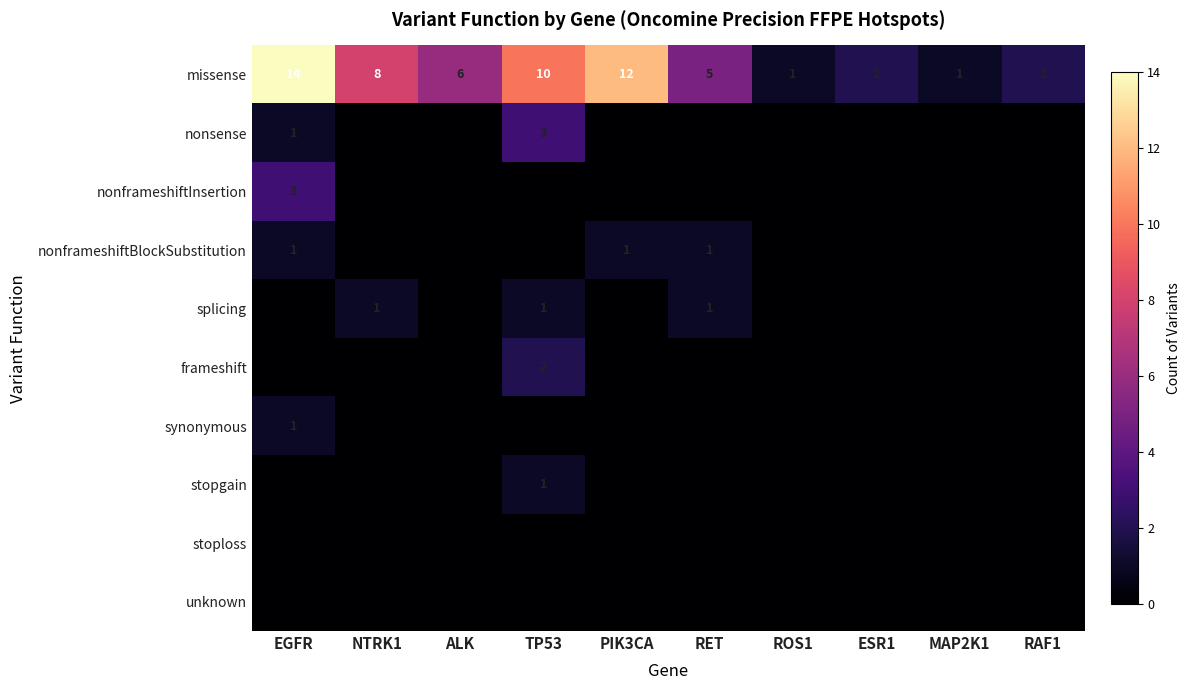

At how many categories does at least one series exceed 9?

3